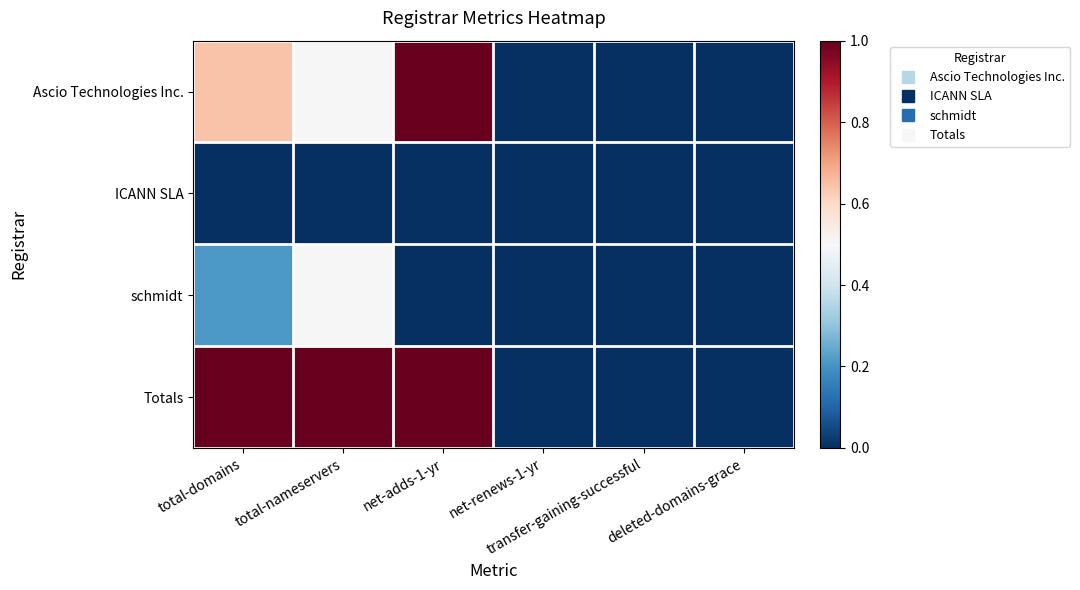

Reading left to right, what are all the values shown in this chart?

Ascio Technologies Inc.: total-domains=0.6	total-nameservers=0.5	net-adds-1-yr=1.0	net-renews-1-yr=0.0	transfer-gaining-successful=0.0	deleted-domains-grace=0.0
ICANN SLA: total-domains=0.0	total-nameservers=0.0	net-adds-1-yr=0.0	net-renews-1-yr=0.0	transfer-gaining-successful=0.0	deleted-domains-grace=0.0
schmidt: total-domains=0.2	total-nameservers=0.5	net-adds-1-yr=0.0	net-renews-1-yr=0.0	transfer-gaining-successful=0.0	deleted-domains-grace=0.0
Totals: total-domains=1.0	total-nameservers=1.0	net-adds-1-yr=1.0	net-renews-1-yr=0.0	transfer-gaining-successful=0.0	deleted-domains-grace=0.0